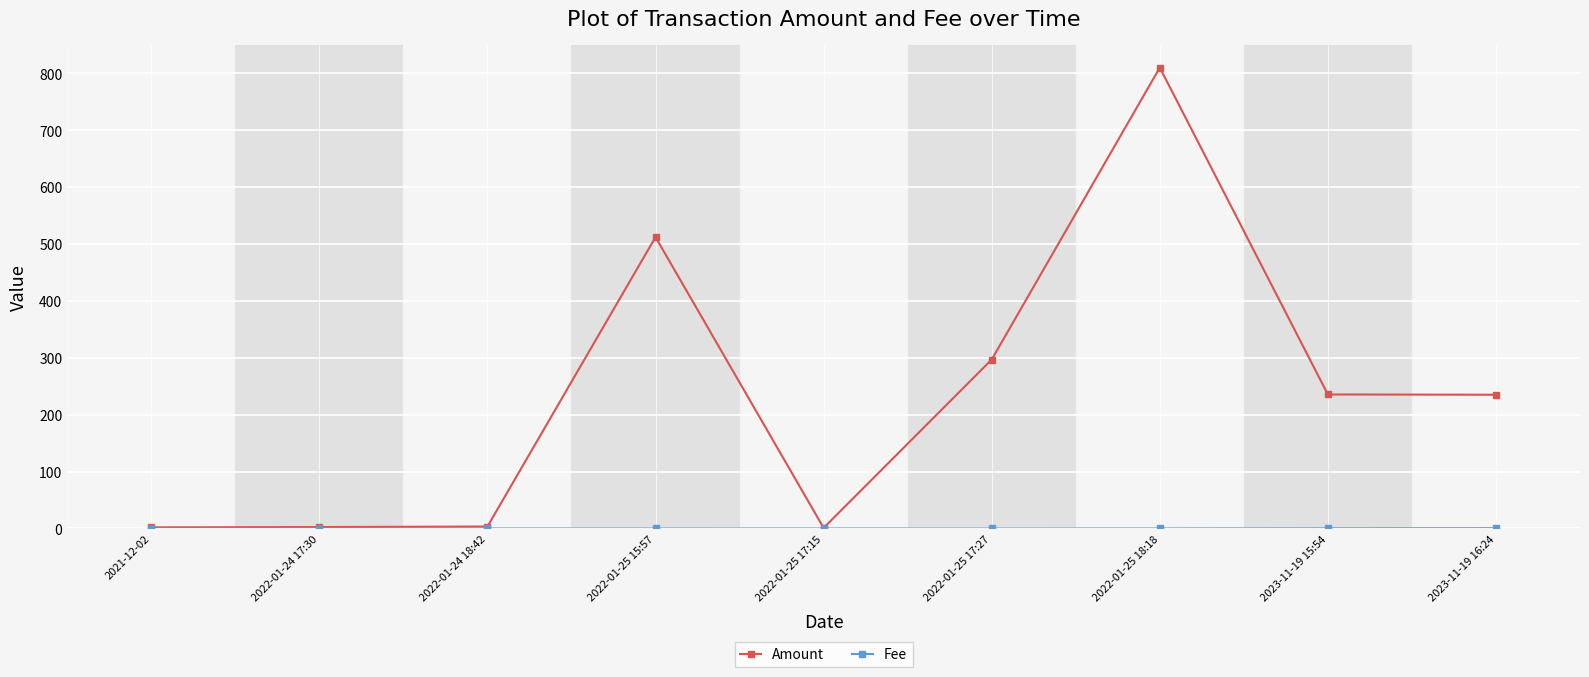

What is the value of the Amount point at the 6th from the left?

296.9